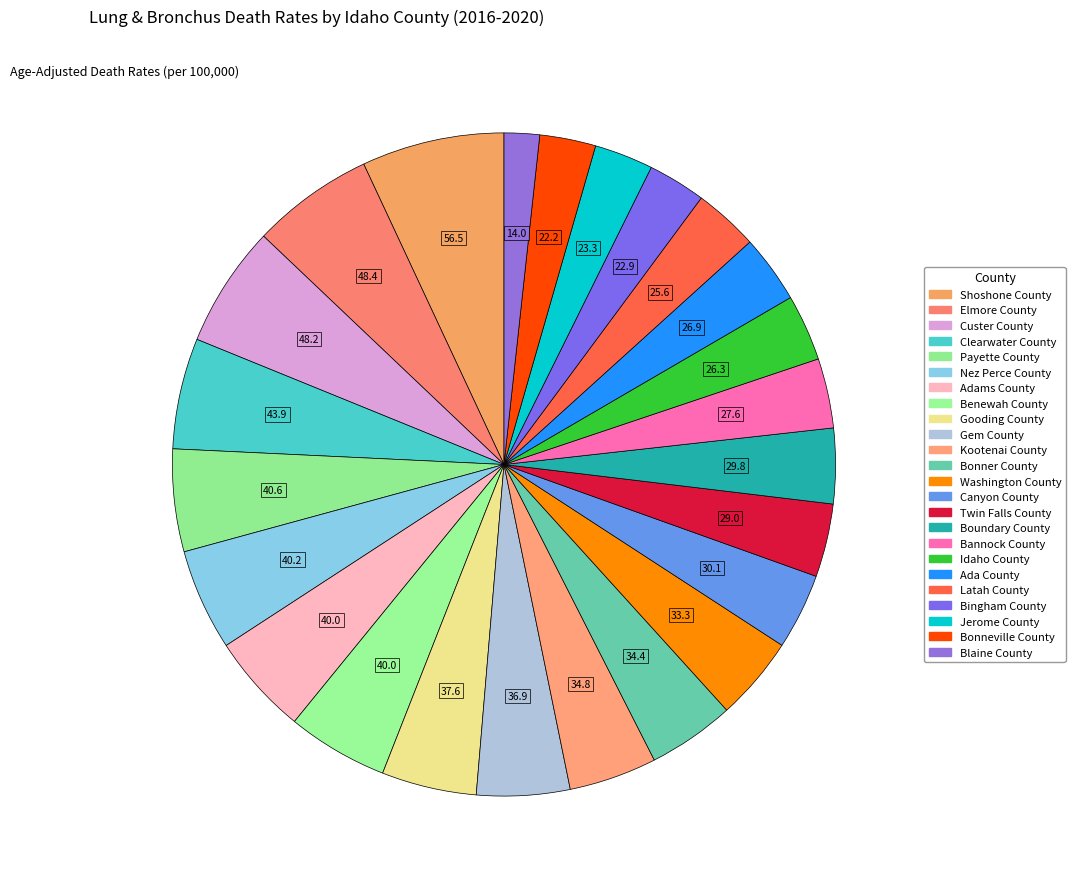

To the nearest percent, what is the difference between the largest and smallest slice percentages?

5%